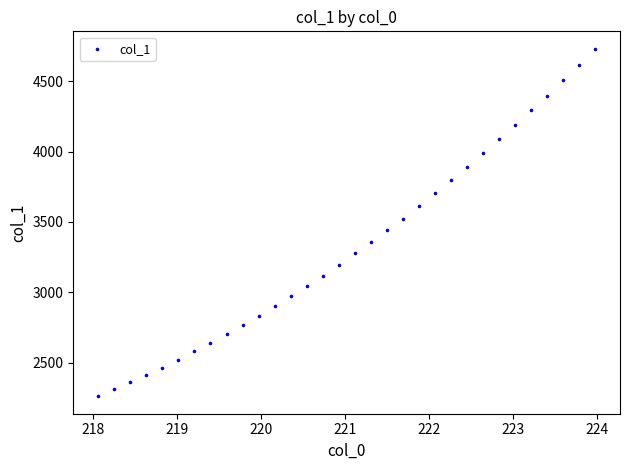

What is the range of X values (max minus min)?

5.9